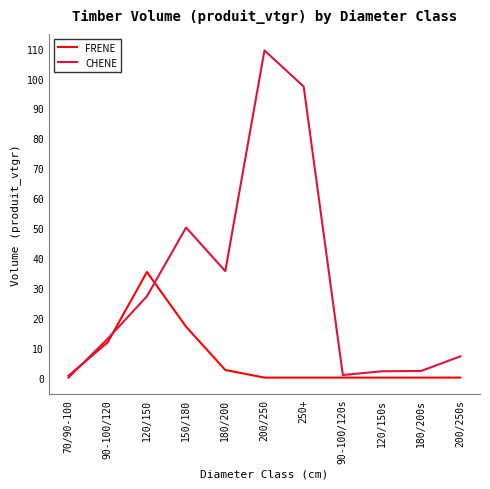

How many lines are shown in the chart?

2